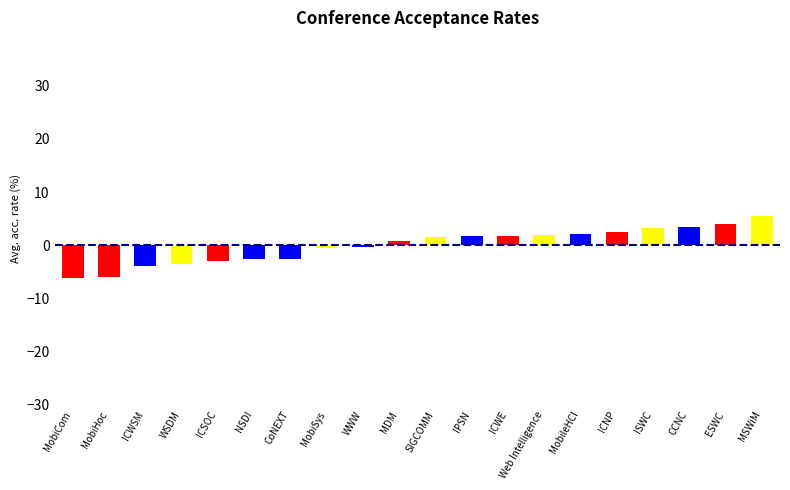

True or false: the data shows 3.5 at CCNC.

True